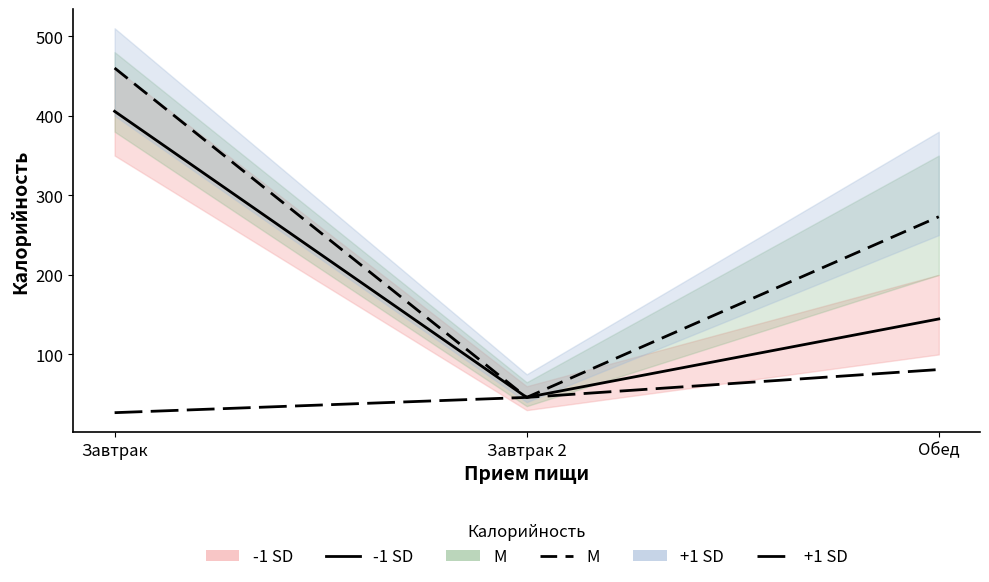

List the series in order of their overall mean, lowest first.

+1 SD, -1 SD, M